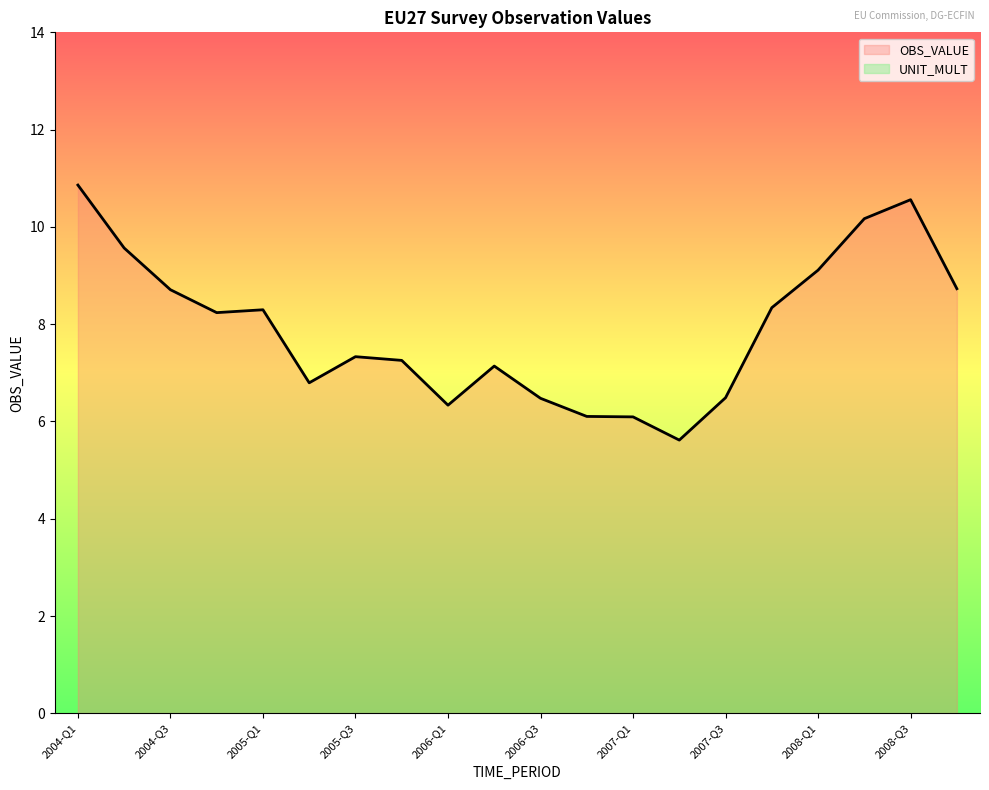

How many series are shown in this chart?

2